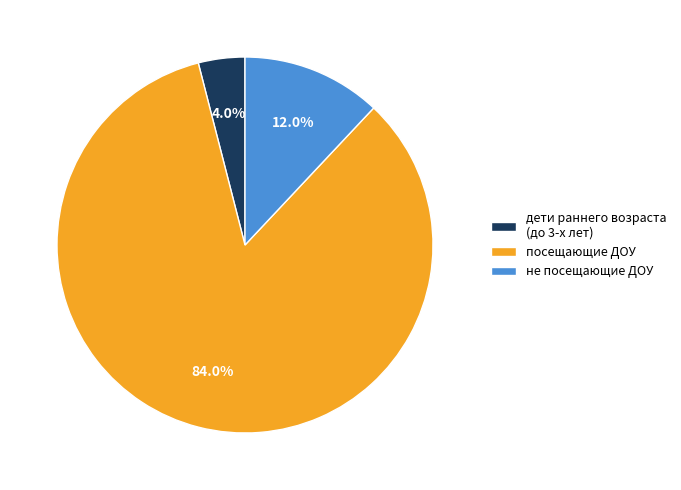

Which slice is the largest?

посещающие ДОУ